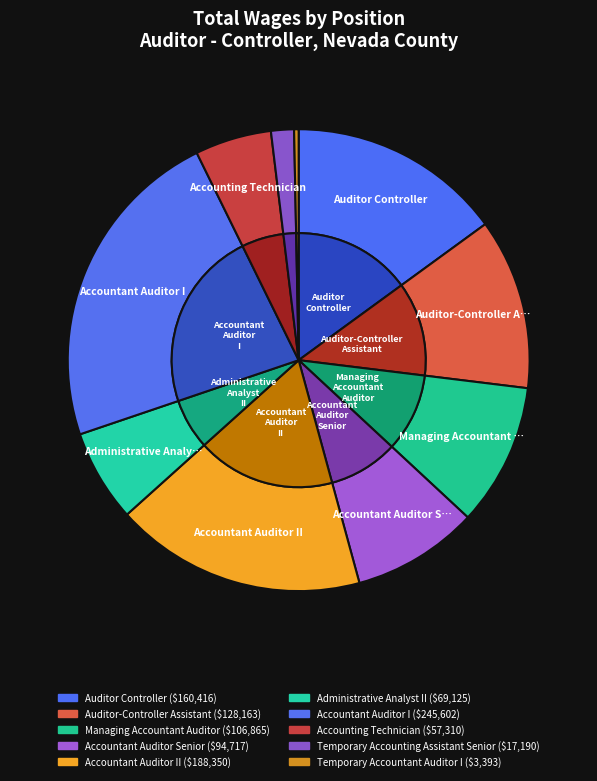

To the nearest percent, what is the average slice percentage?

10%